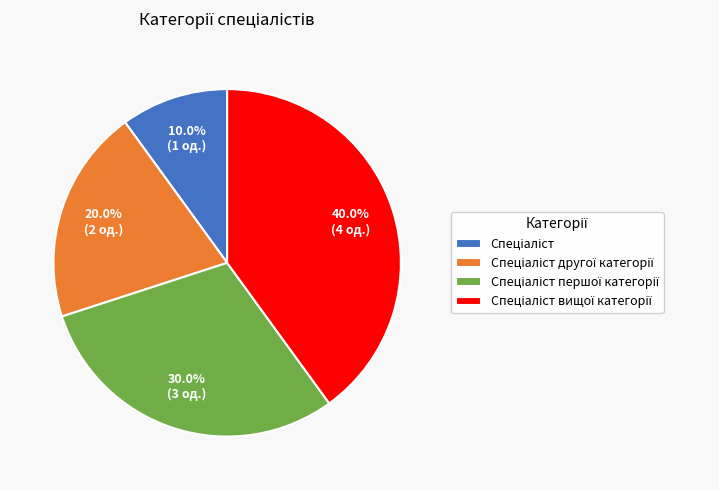

Is there a majority slice in this chart?

No